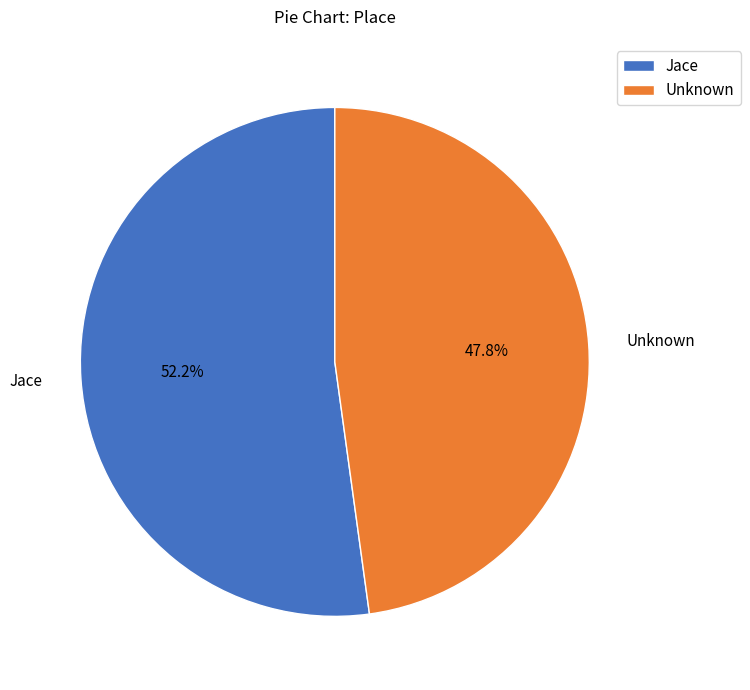

Count the number of slices in the pie.

2